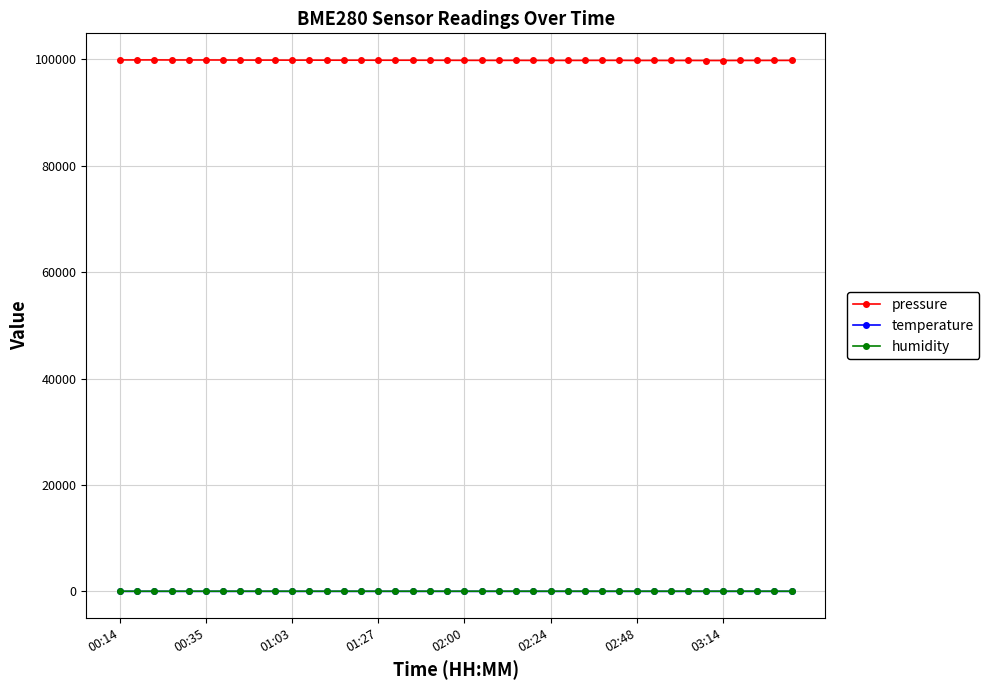

At how many categories does at least one series exceed 70844?

40